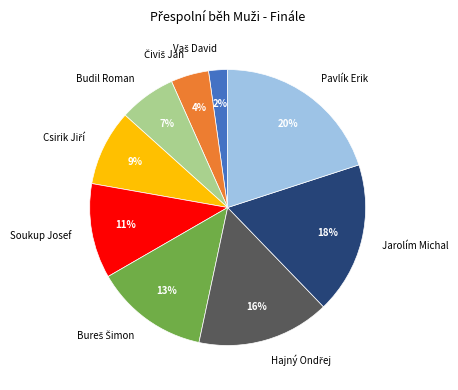

To the nearest percent, what is the difference between the largest and smallest slice percentages?

18%